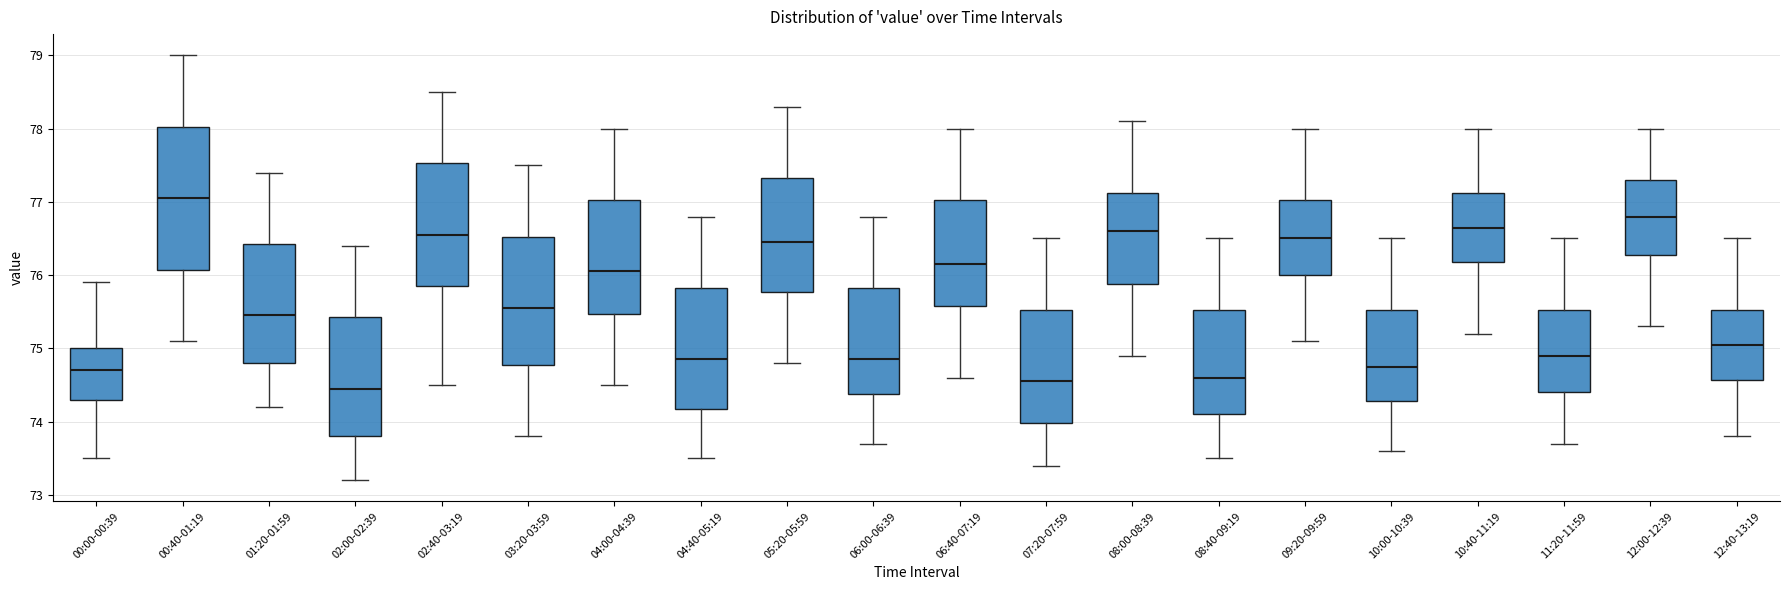

Comparing the boxes themselves (not the whiskers), which one is the tallest?

00:40-01:19